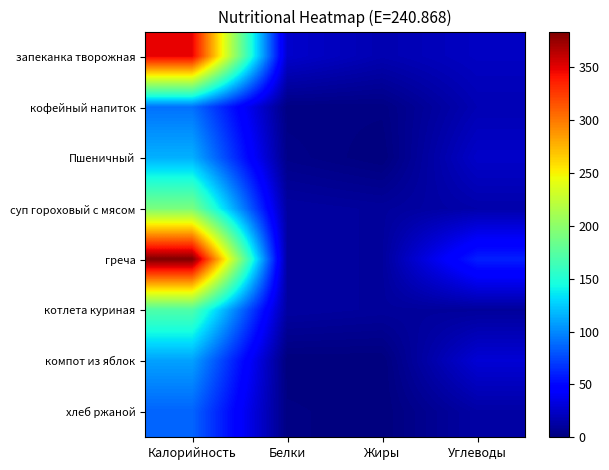

Which series has the widest spread of values?

греча